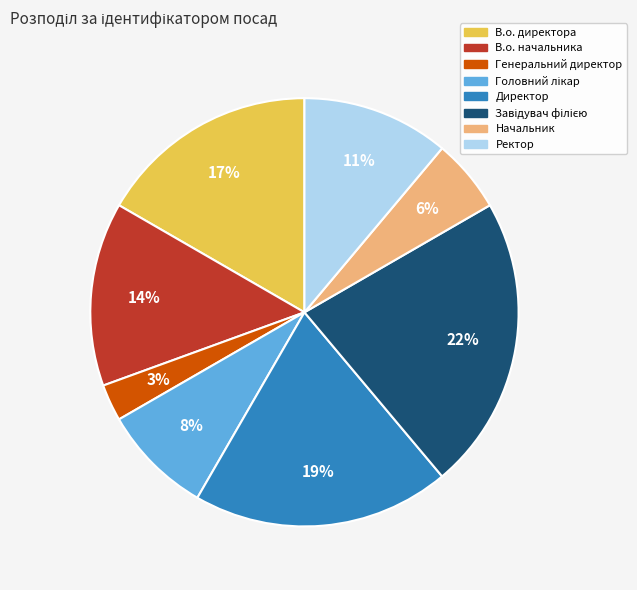

Which category has the smallest portion of the pie?

Генеральний директор